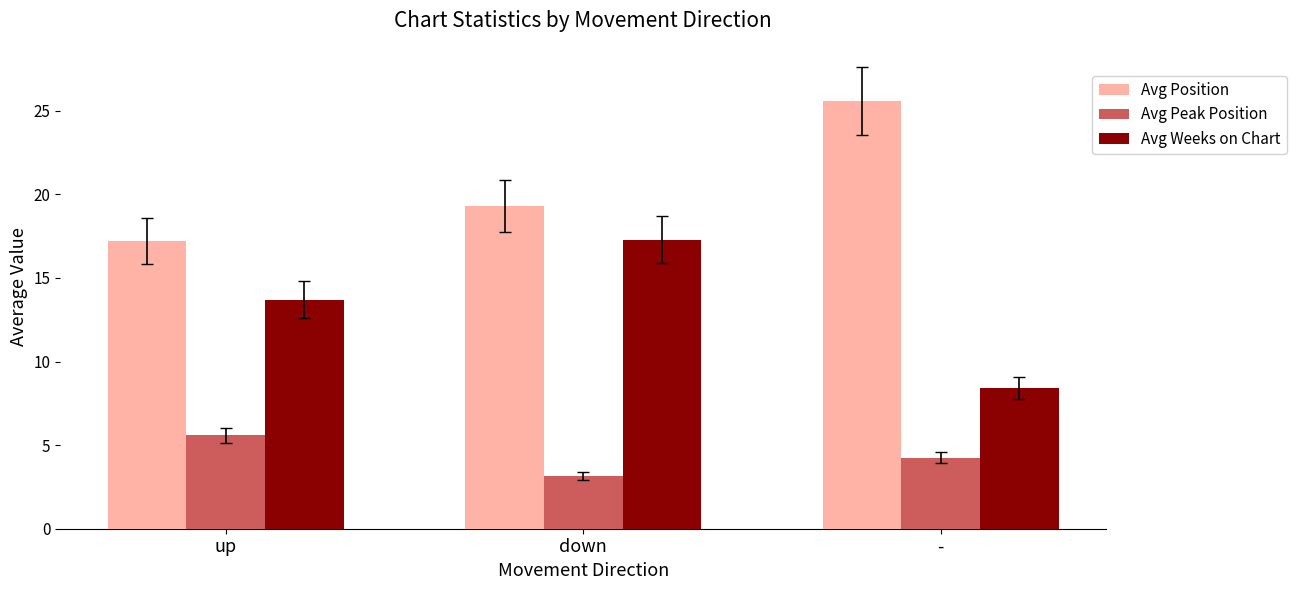

Which series has the largest total across all categories?

Avg Position